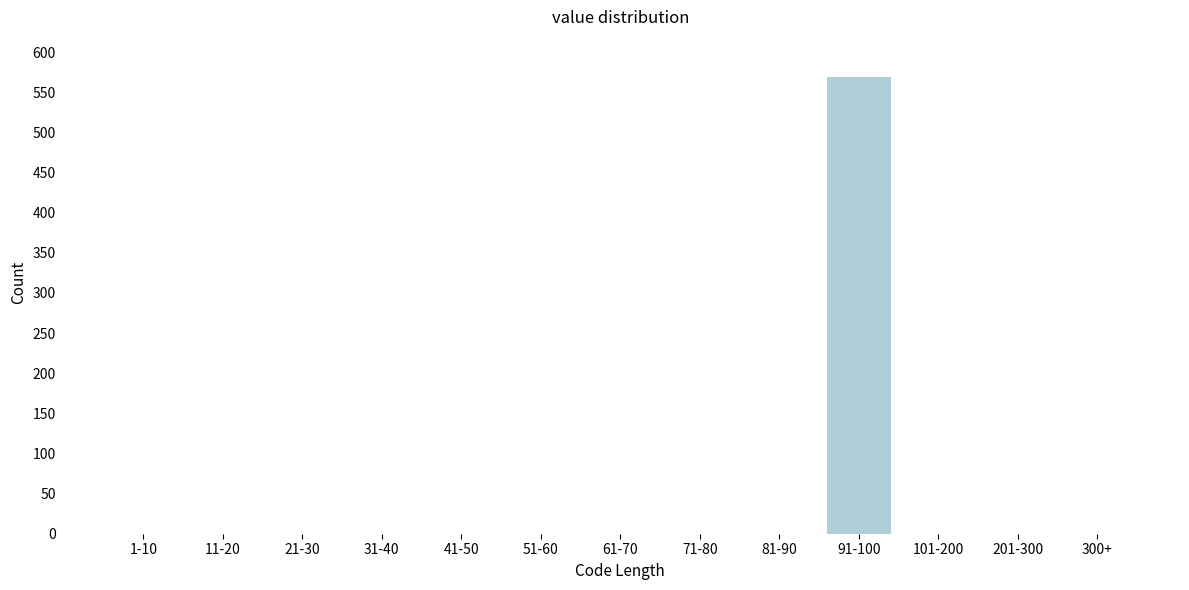

Reading left to right, extract all data points from this chart.

1-10=0	11-20=0	21-30=0	31-40=0	41-50=0	51-60=0	61-70=0	71-80=0	81-90=0	91-100=569	101-200=0	201-300=0	300+=0